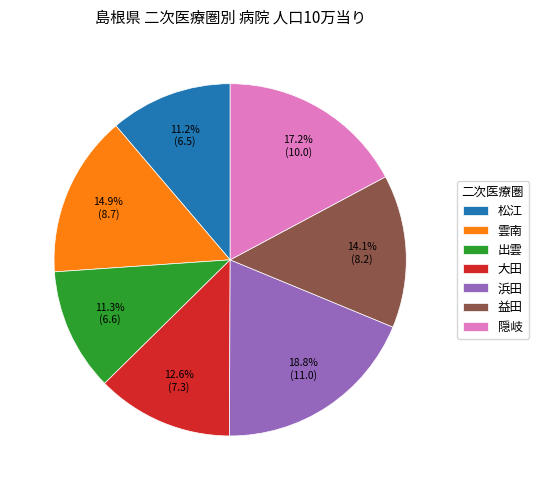

The 浜田 slice represents 19% of the pie. True or false?

True